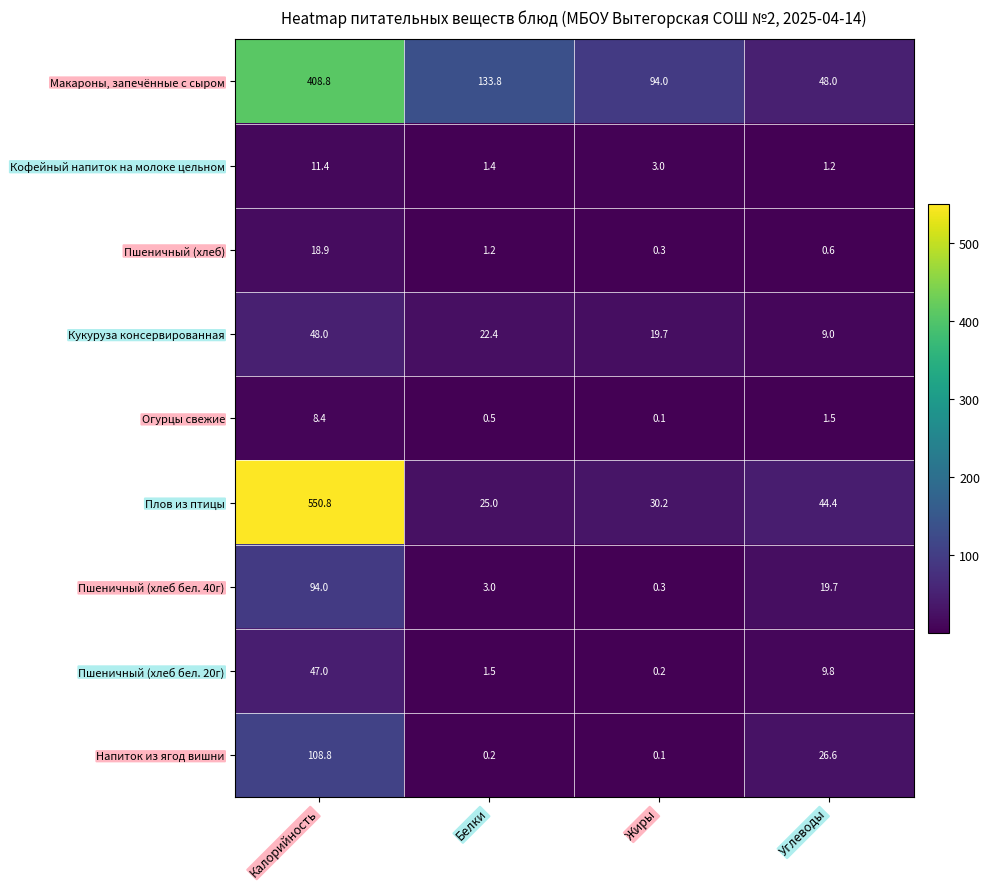

At which category is the sum across all series the highest?

Калорийность